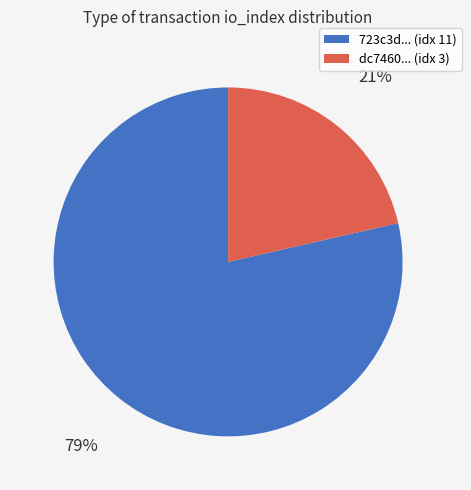

Approximately how many times larger is the value at dc7460... (idx 3) compared to 723c3d... (idx 11)?

0.3